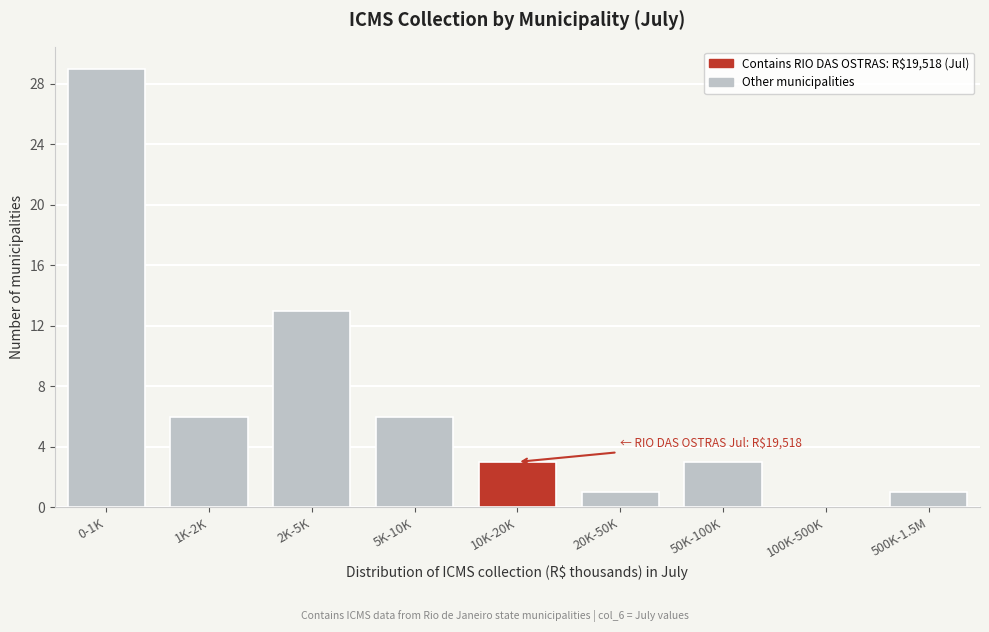

Reading left to right, list all the values displayed in this chart.

0-1K=29	1K-2K=6	2K-5K=13	5K-10K=6	10K-20K=3	20K-50K=1	50K-100K=3	100K-500K=0	500K-1.5M=1